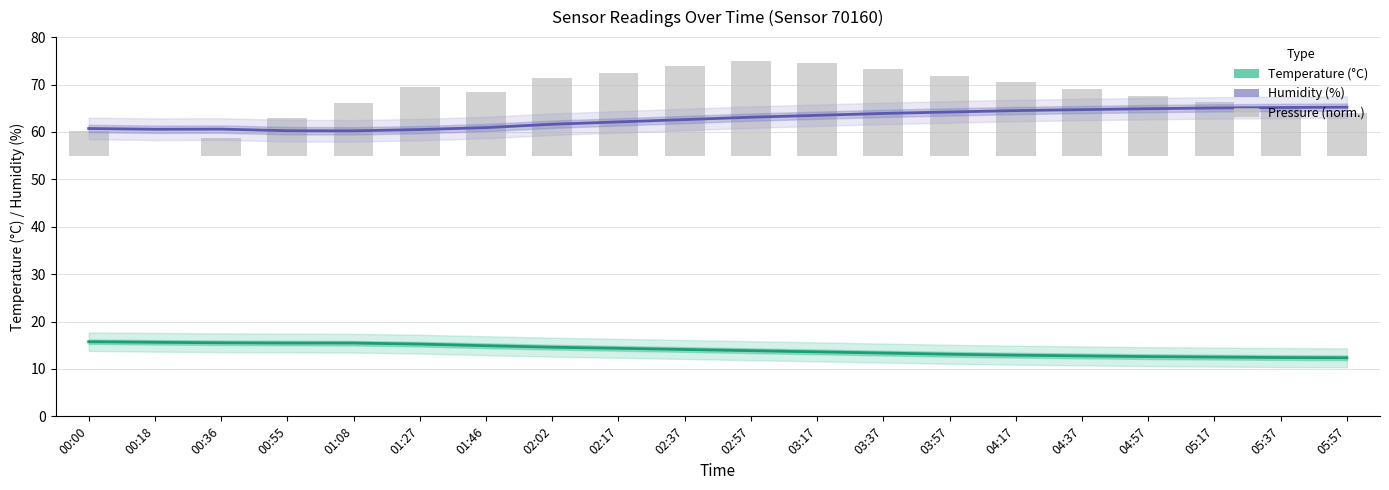

The humidity series shows 64.2 at 03:57. True or false?

True